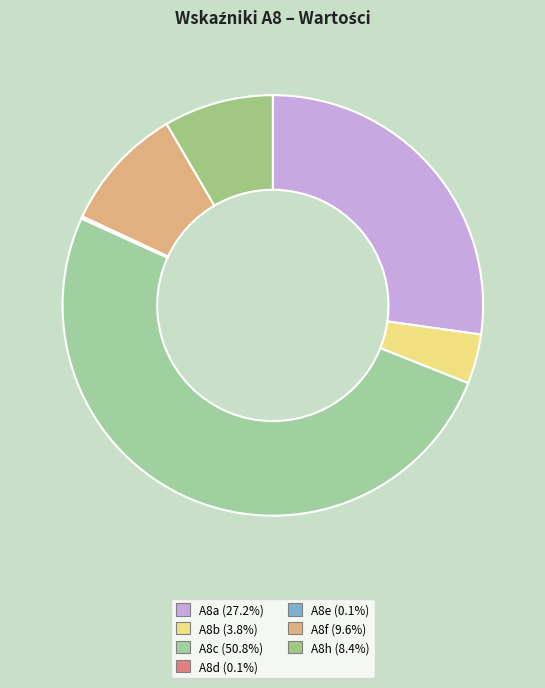

Is it true that A8a is 27% of the pie?

True